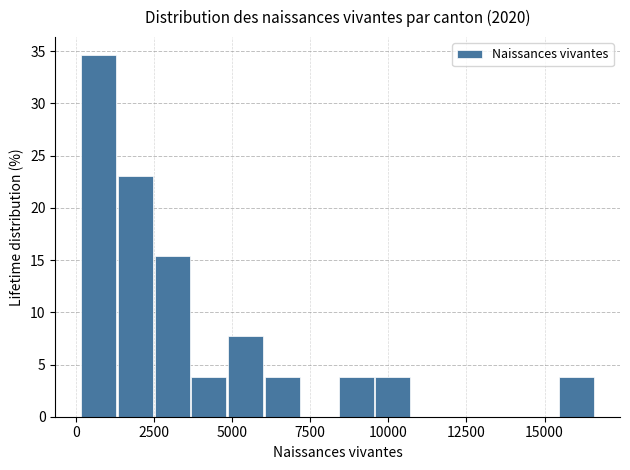

Around what value on the x-axis is the tallest bar? Give the approximate position of its centre, as read against the axis.

500